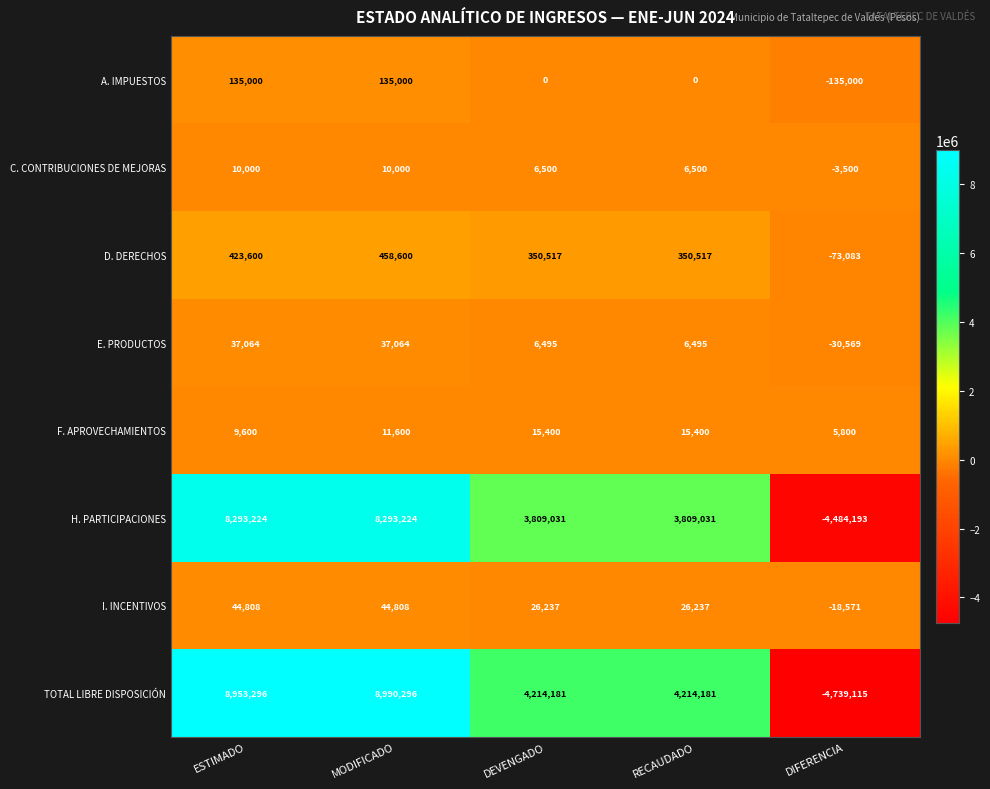

What is the total value across all series at ESTIMADO?

17906592